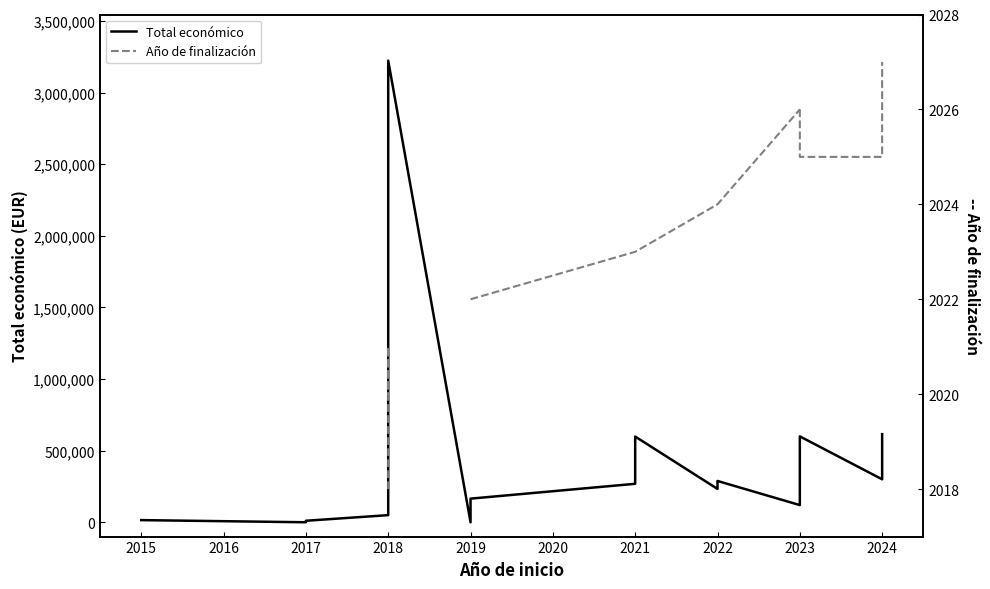

The Año de finalización series shows 2020.0 at 2018. True or false?

True